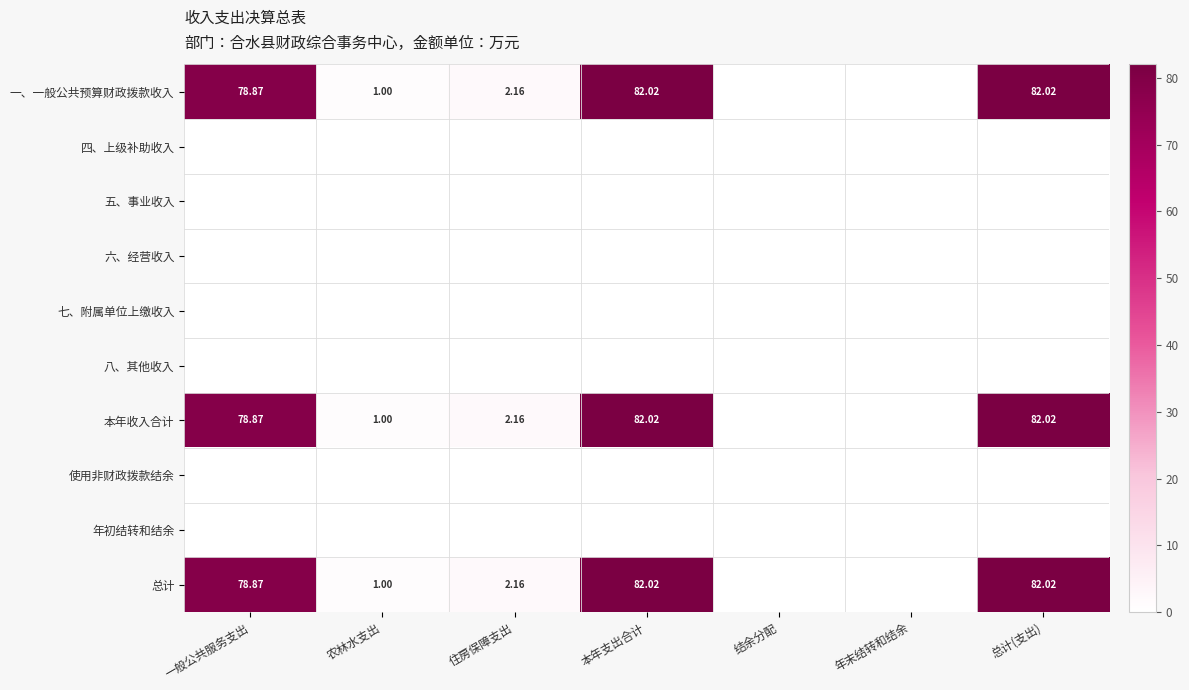

What is the average value of the 本年收入合计 series?

35.2